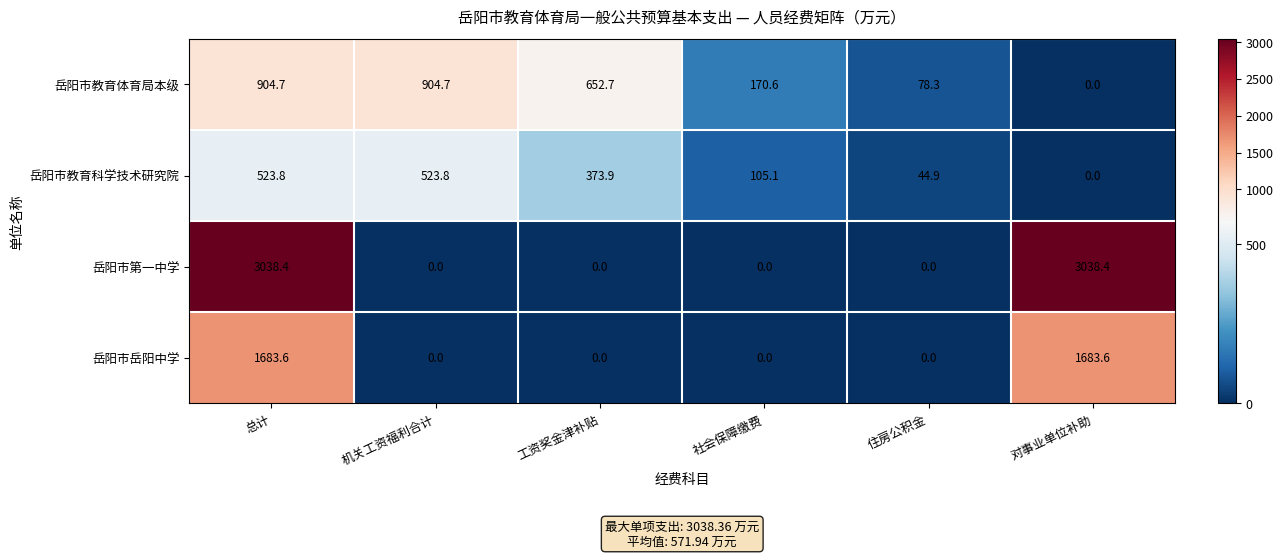

List the series in order of their peak value, highest first.

岳阳市第一中学, 岳阳市岳阳中学, 岳阳市教育体育局本级, 岳阳市教育科学技术研究院